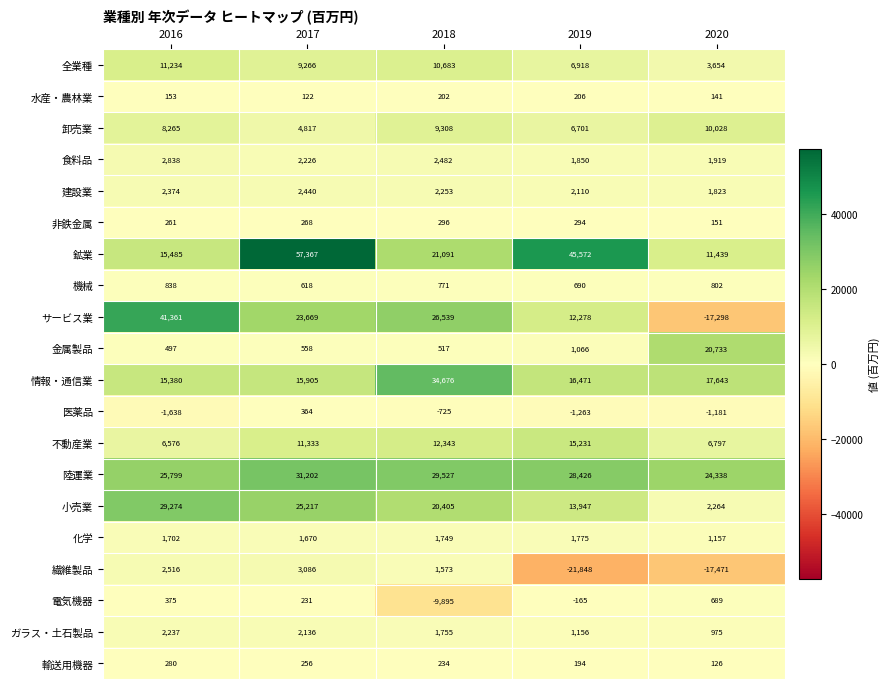

What is the spread (max minus min) of values at 2020?

41809